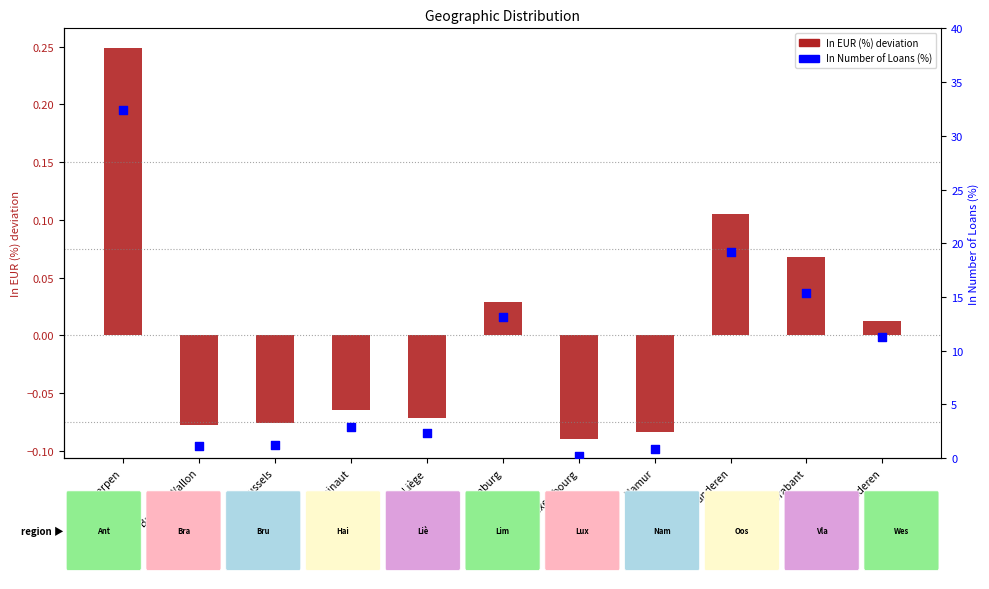

At which category is the sum across all series the highest?

Antwerpen